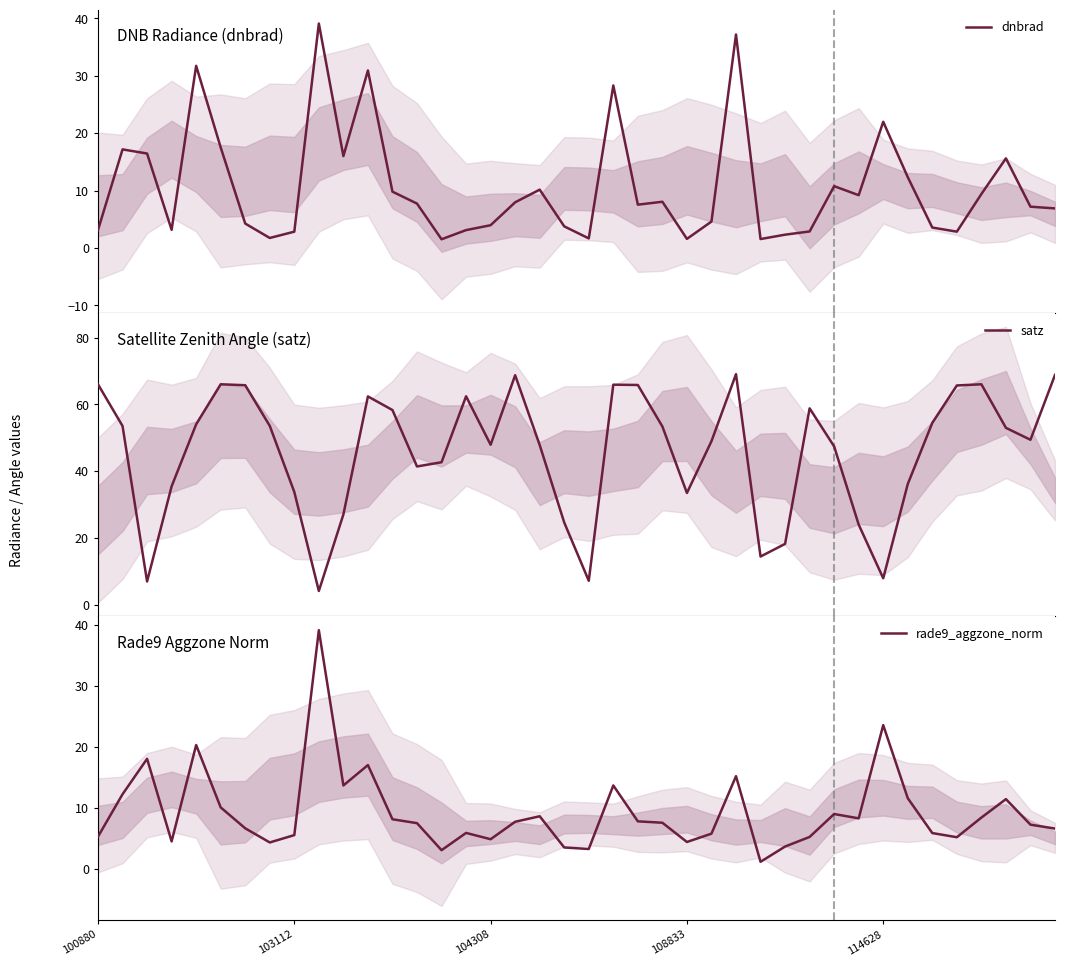

What is the minimum value for dnbrad?

1.5